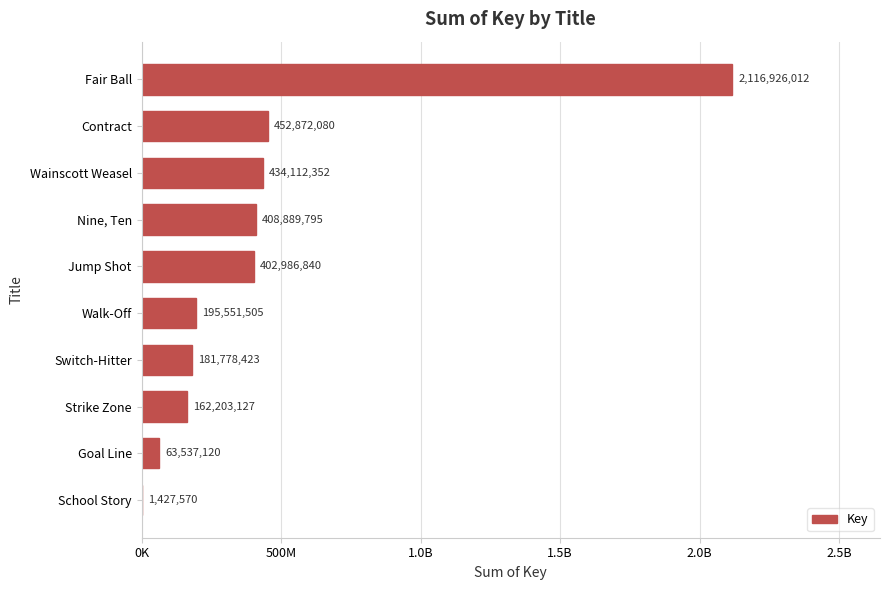

Does the chart contain stacked bars?

No